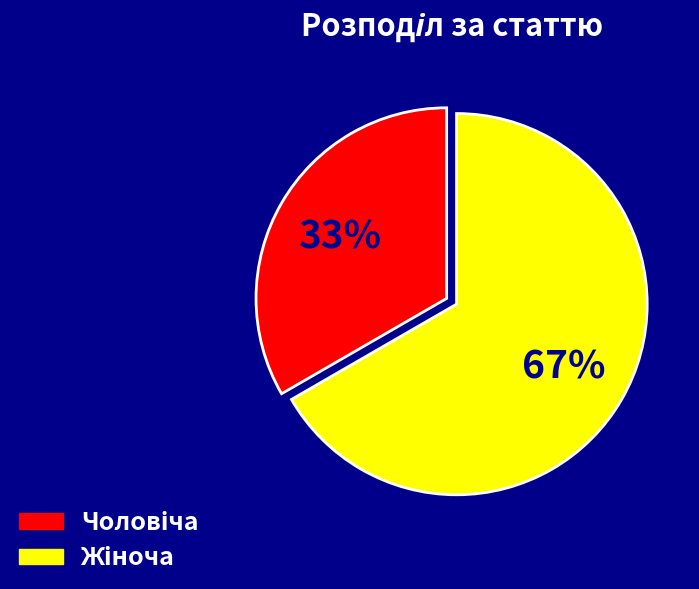

To the nearest percent, what is the average slice percentage?

50%